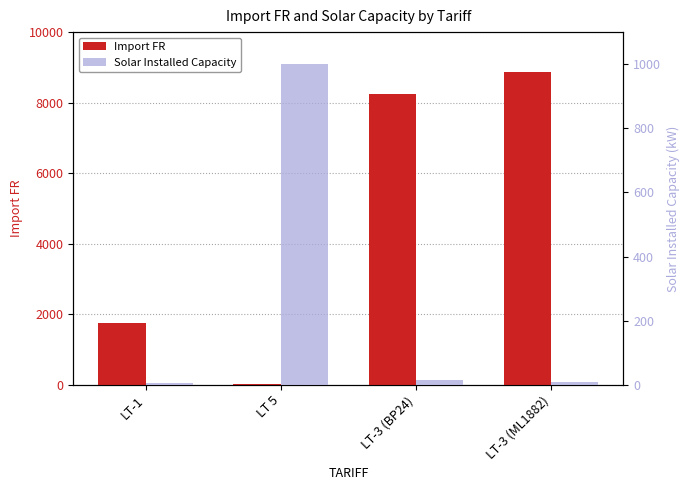

At how many categories does at least one series exceed 5064?

2